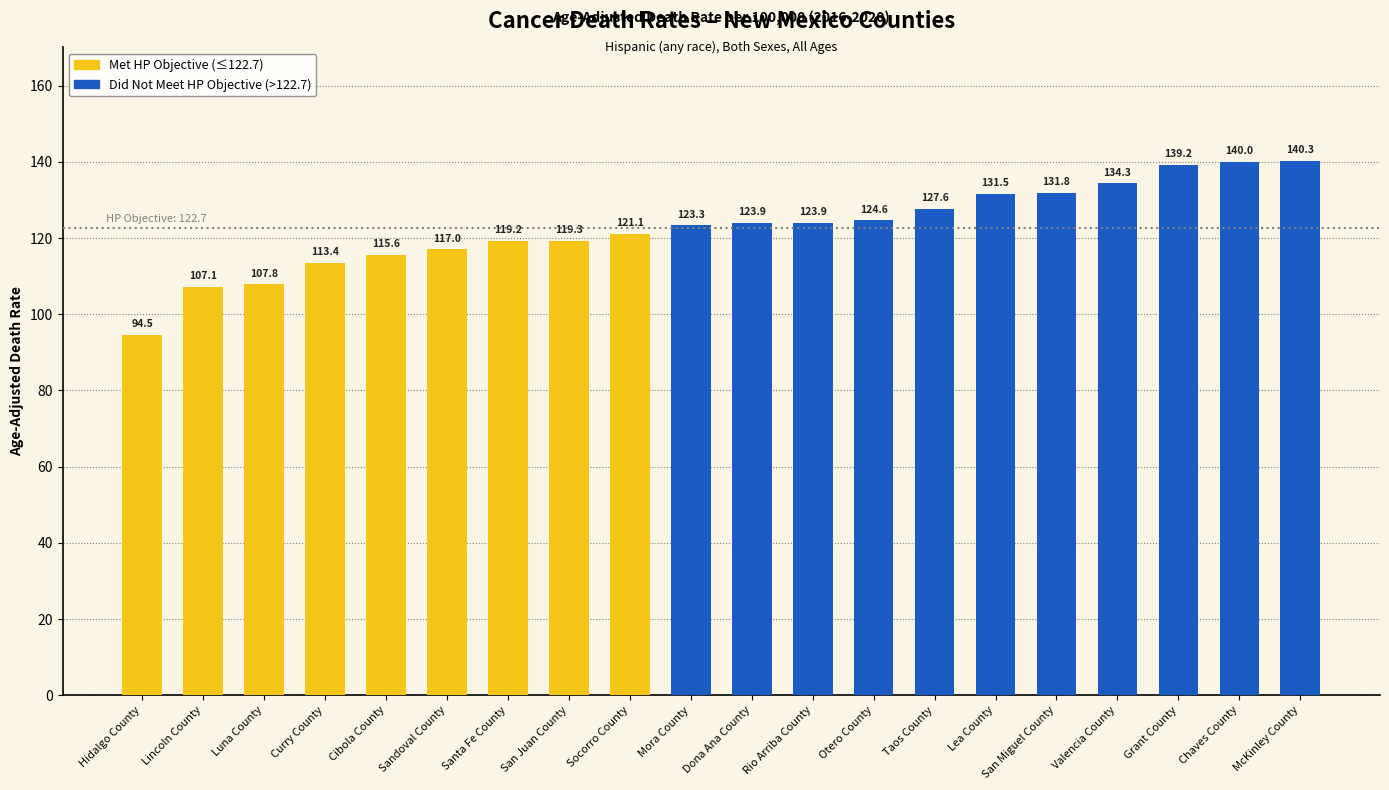

What is the greatest value displayed?

140.3